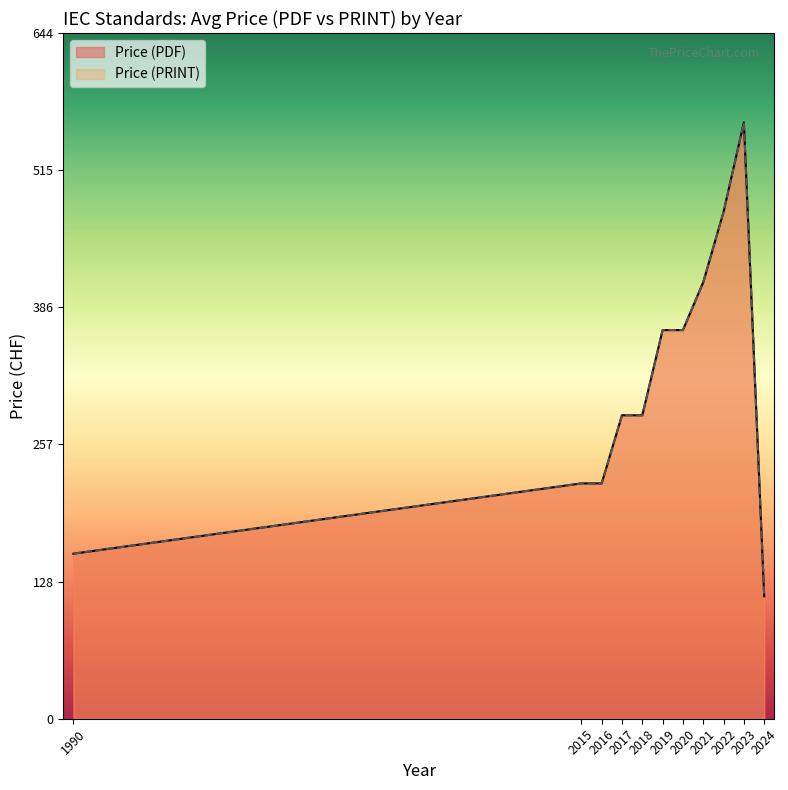

True or false: Price (PDF) and Price (PRINT) cross at least once.

False